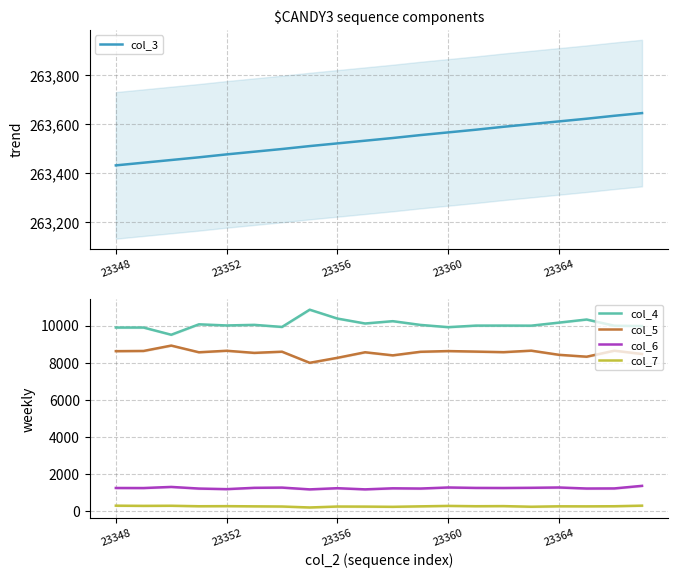

True or false: col_7 and col_5 intersect in this chart.

False